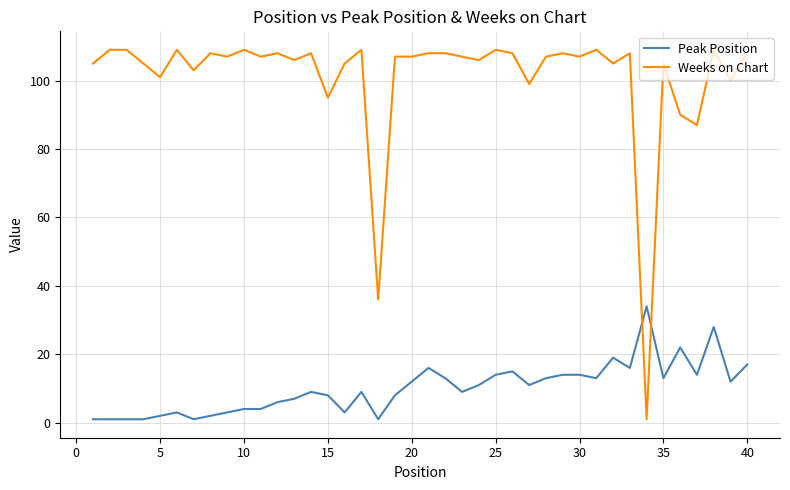

Which series has the widest spread of values?

Weeks on Chart